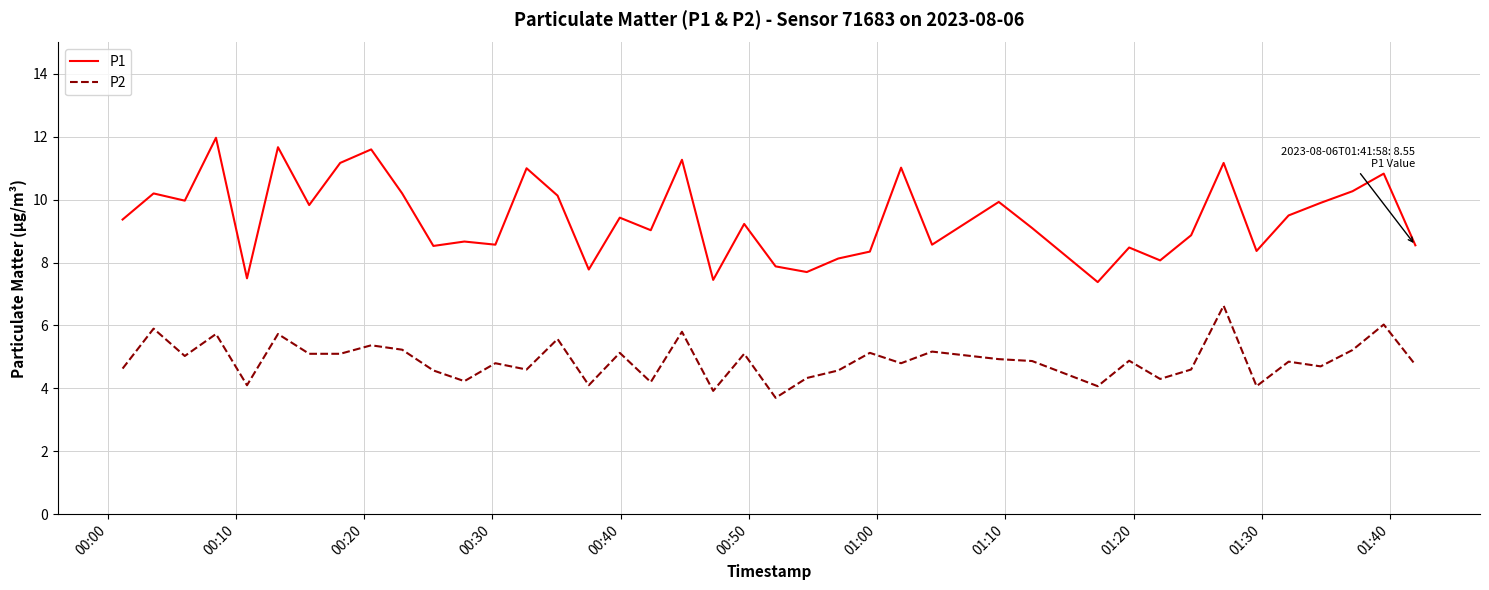

List the series in order of their peak value, highest first.

P1, P2